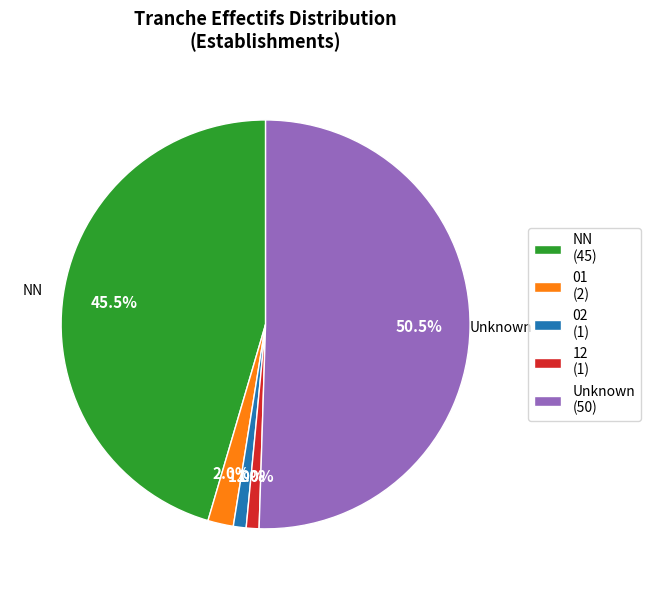

How many slices are in this pie chart?

5